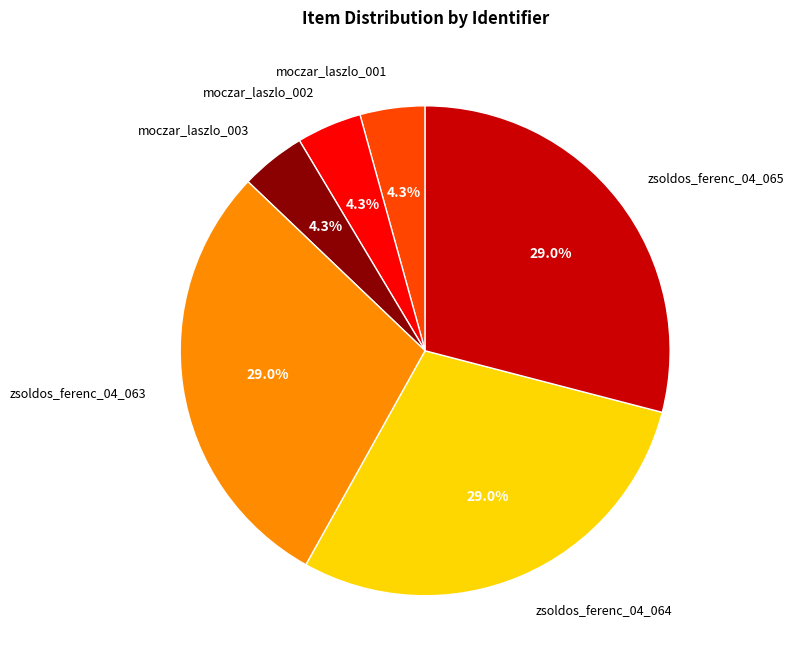

Do zsoldos_ferenc_04_065 and moczar_laszlo_001 together represent more than half of the pie?

No